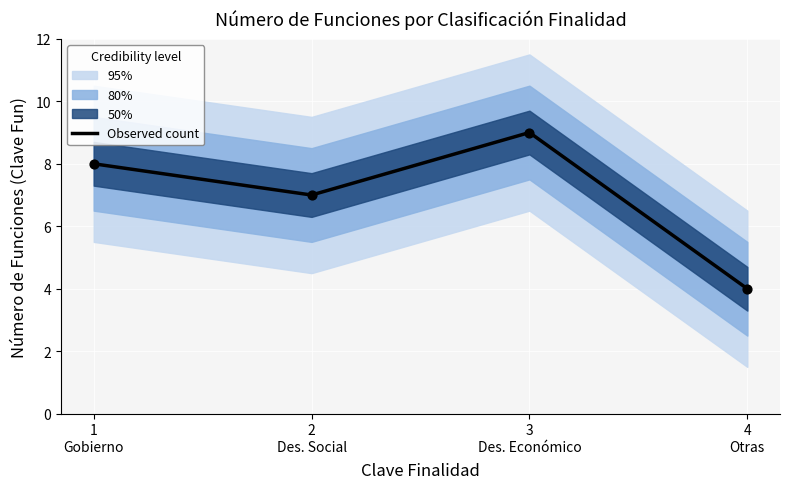

Between 3
Des. Económico and 1
Gobierno, which is larger?

3
Des. Económico